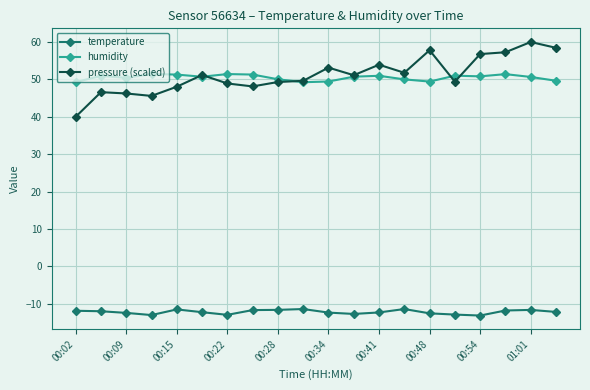

True or false: temperature and pressure (scaled) cross at least once.

False